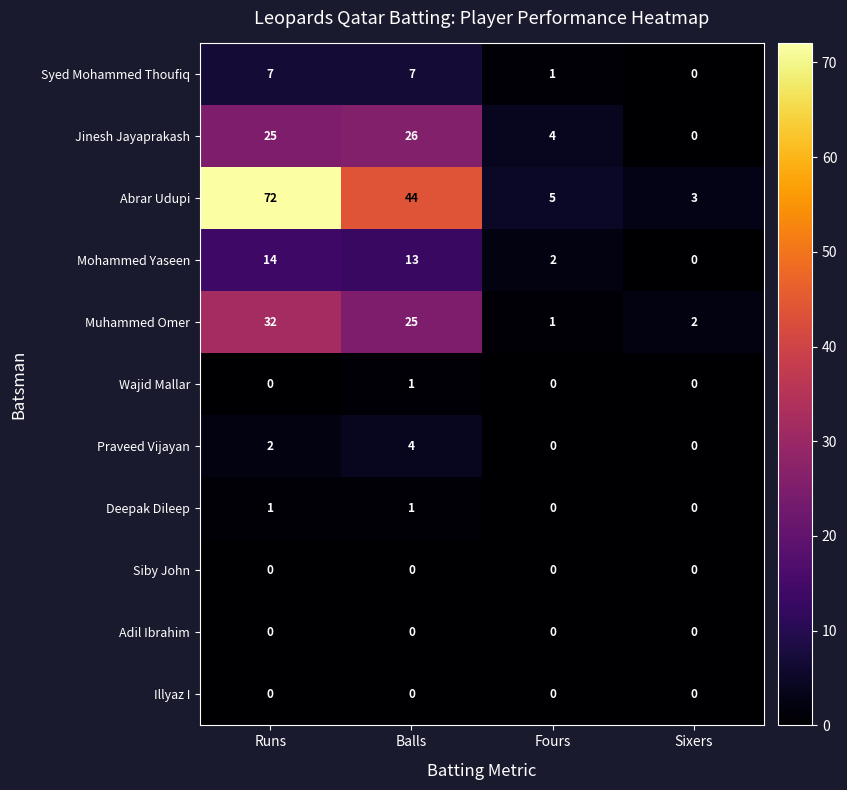

True or false: Wajid Mallar has a value of 0 at Fours.

True